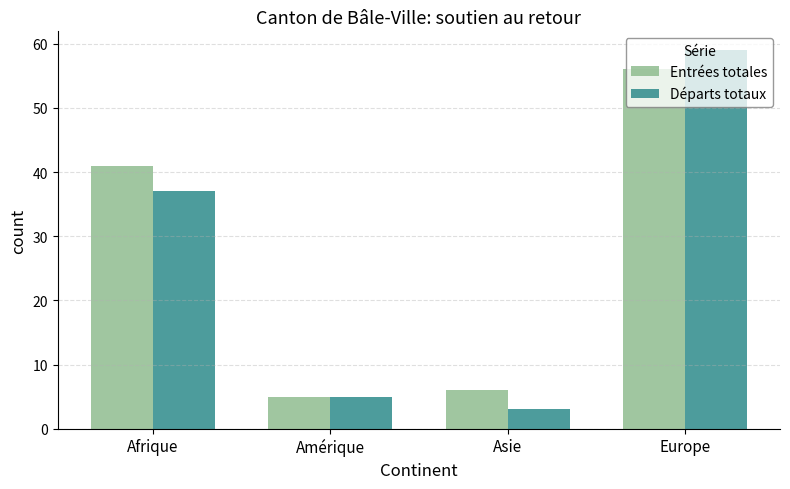

Reading left to right, list all the values displayed in this chart.

Entrées totales: 41	5	6	56
Départs totaux: 37	5	3	59